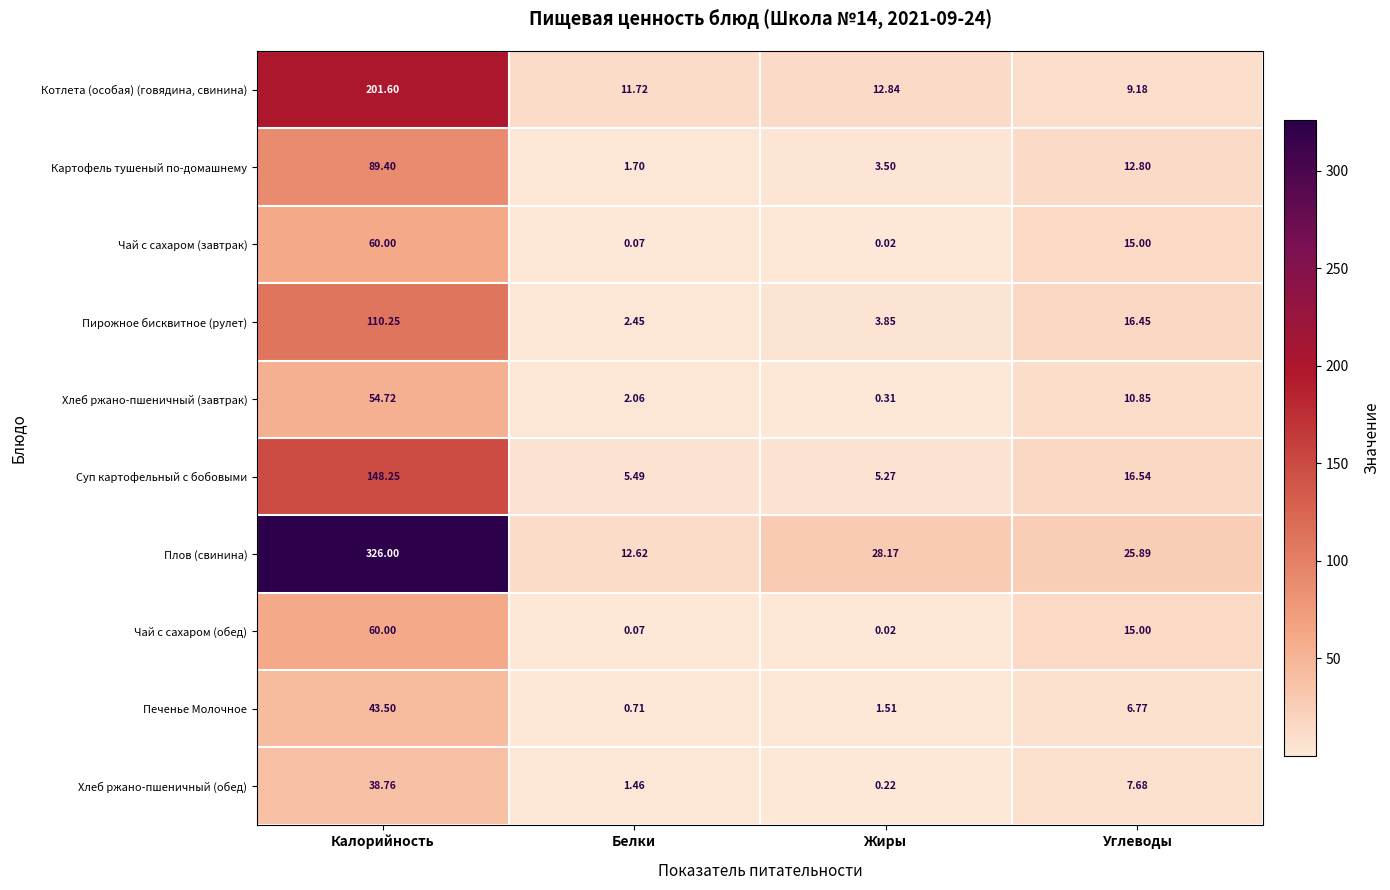

Rank the categories by Пирожное бисквитное (рулет) value from highest to lowest.

Калорийность, Углеводы, Жиры, Белки